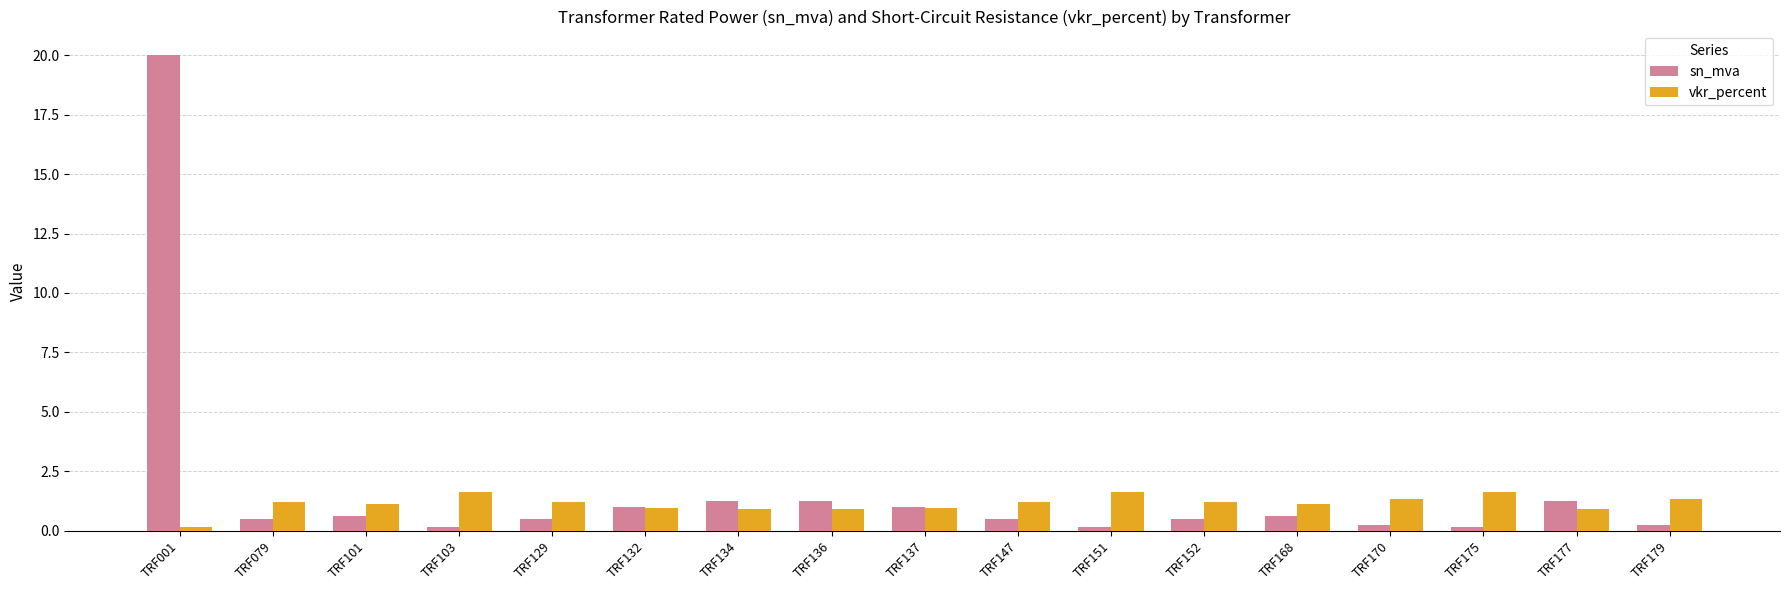

Rank the series by their average value, from highest to lowest.

sn_mva, vkr_percent